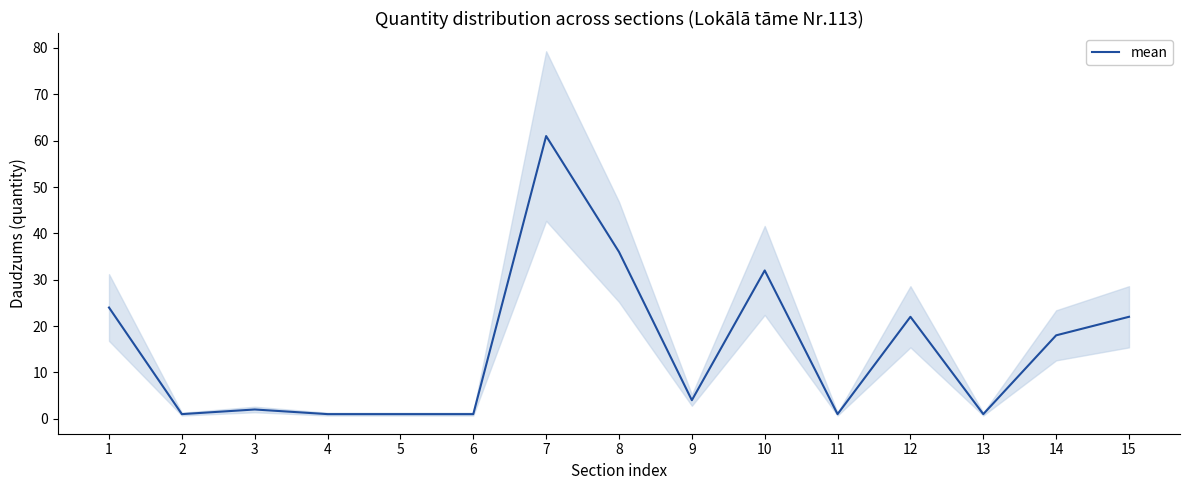

Count the number of categories in the chart.

15